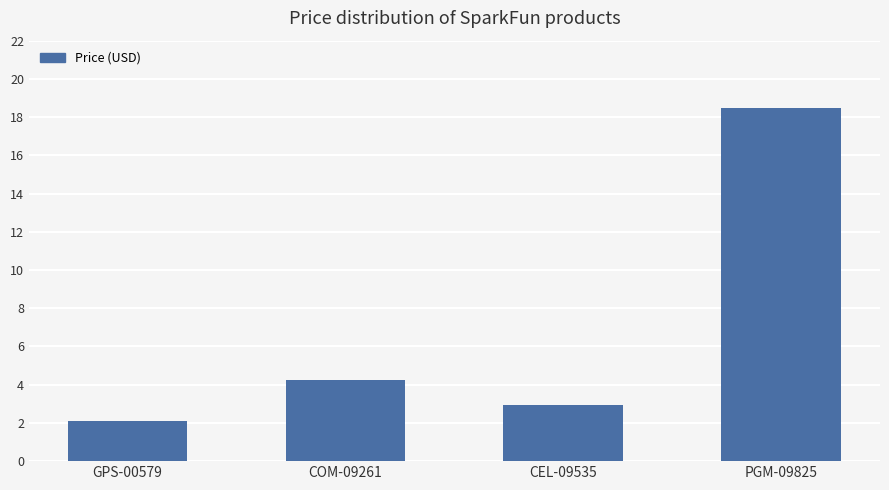

Rank the categories by value from lowest to highest.

GPS-00579, CEL-09535, COM-09261, PGM-09825